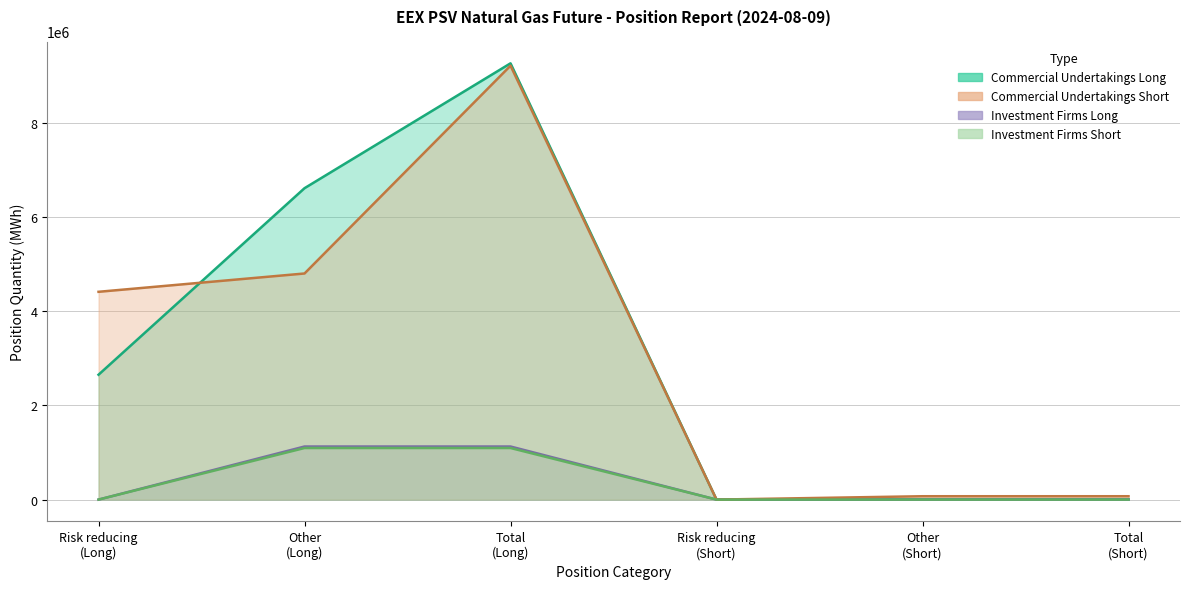

What is the difference between the Commercial Undertakings Short values at Total (Long) and Total (Short)?

9144048